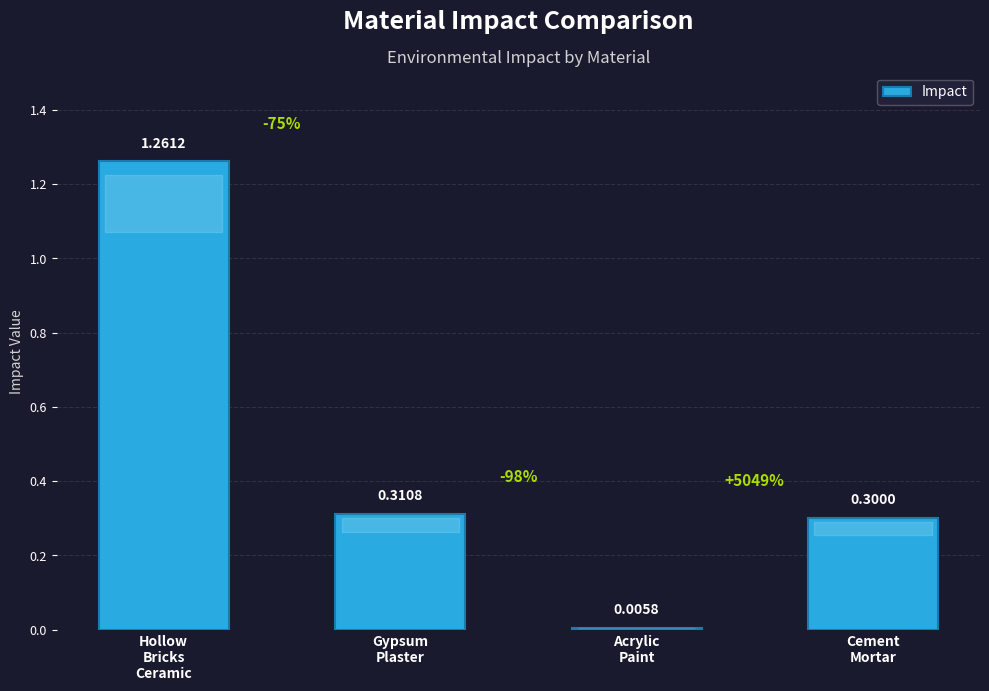

What is the average value?

0.5